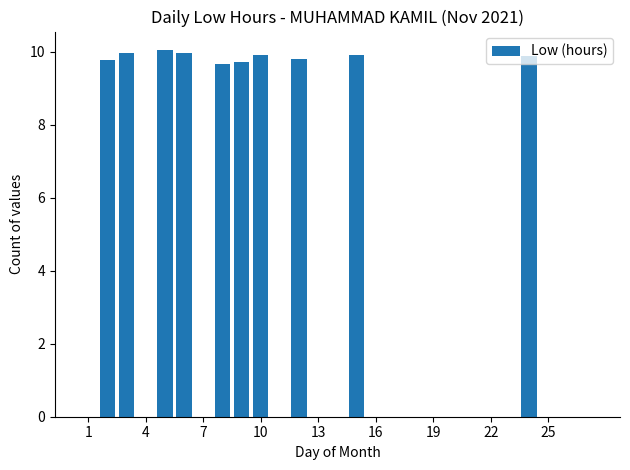

What is the sum of all values?

98.6